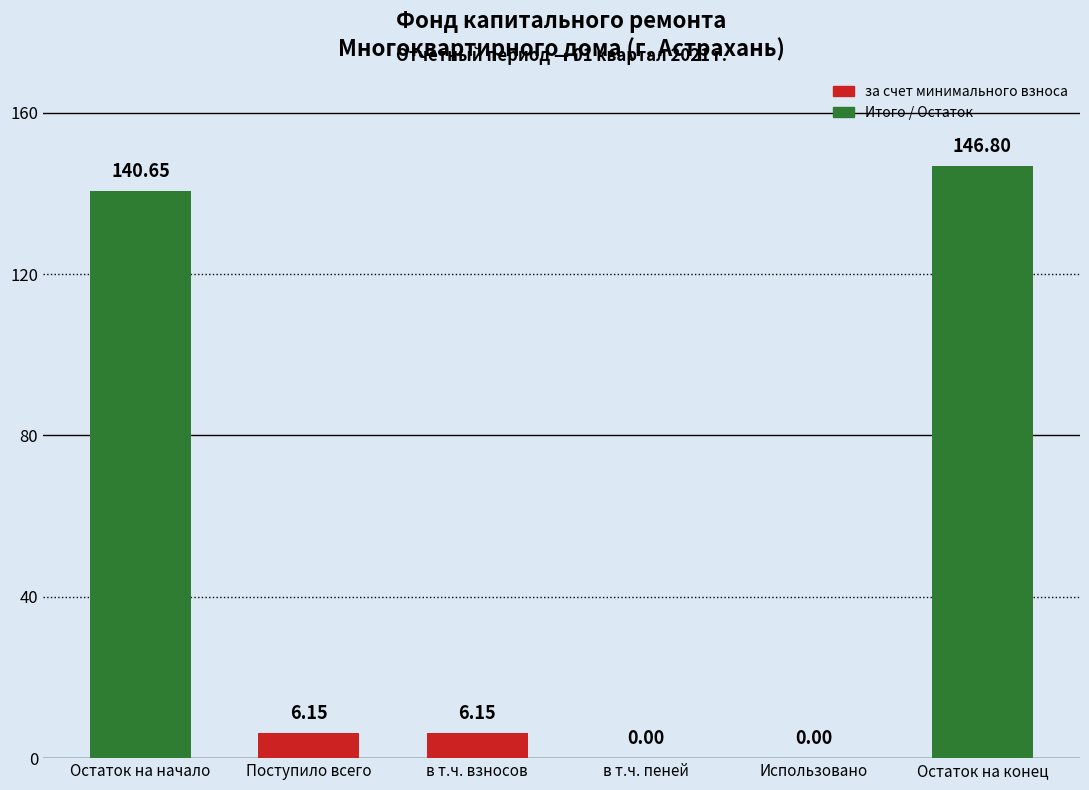

Between Поступило всего and Остаток на конец, which is larger?

Остаток на конец